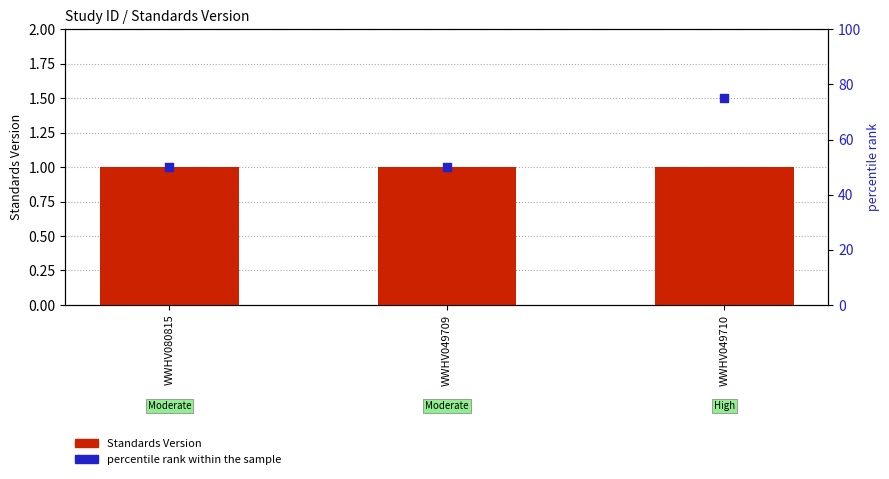

Which series reaches the maximum Y coordinate?

percentile rank within the sample